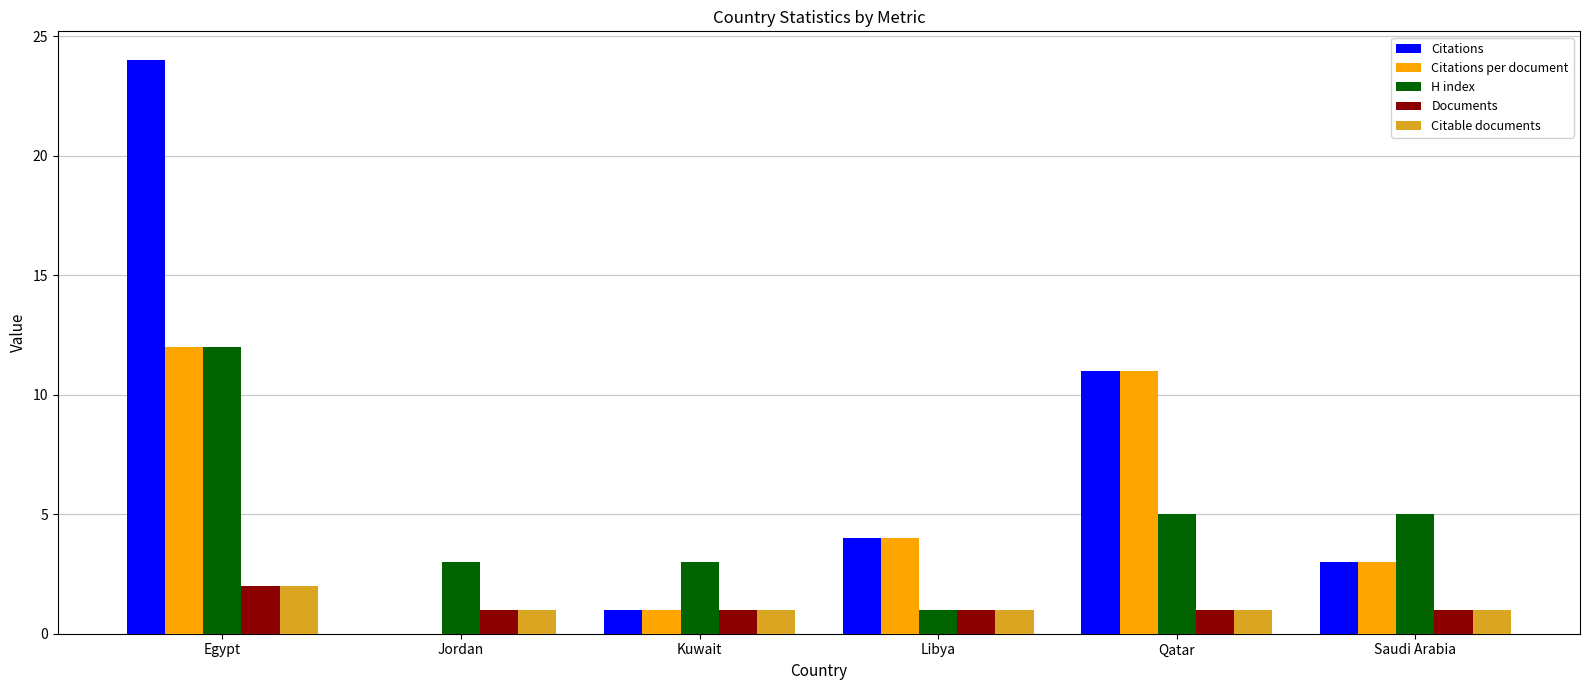

True or false: Documents has a value of 1 at Kuwait.

True